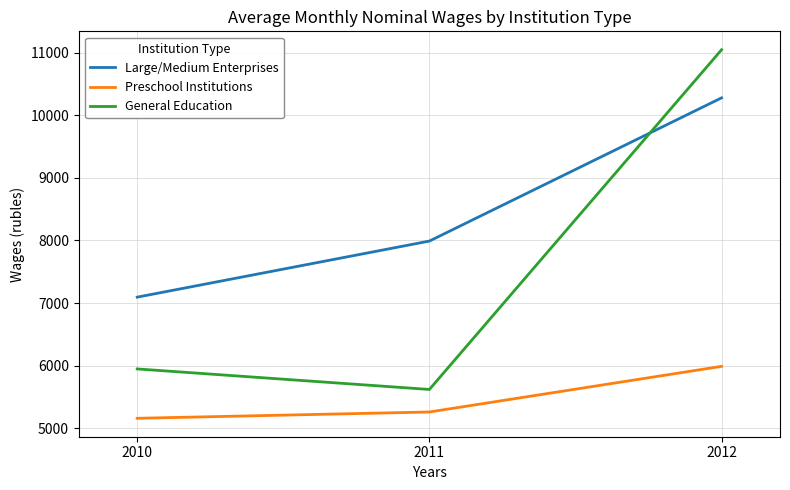

At which label is Large/Medium Enterprises closest to 8686?

2011